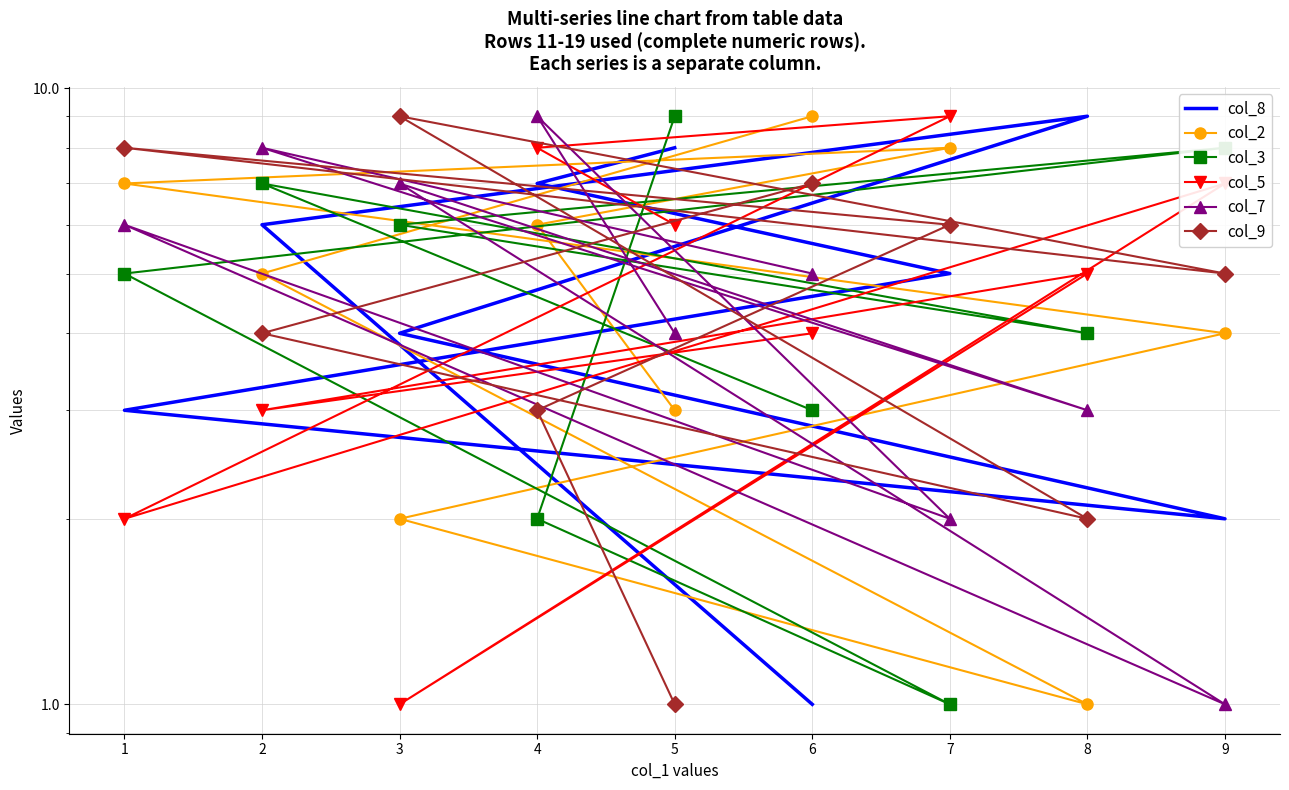

Count the col_9 values in the range 3 to 7.

5